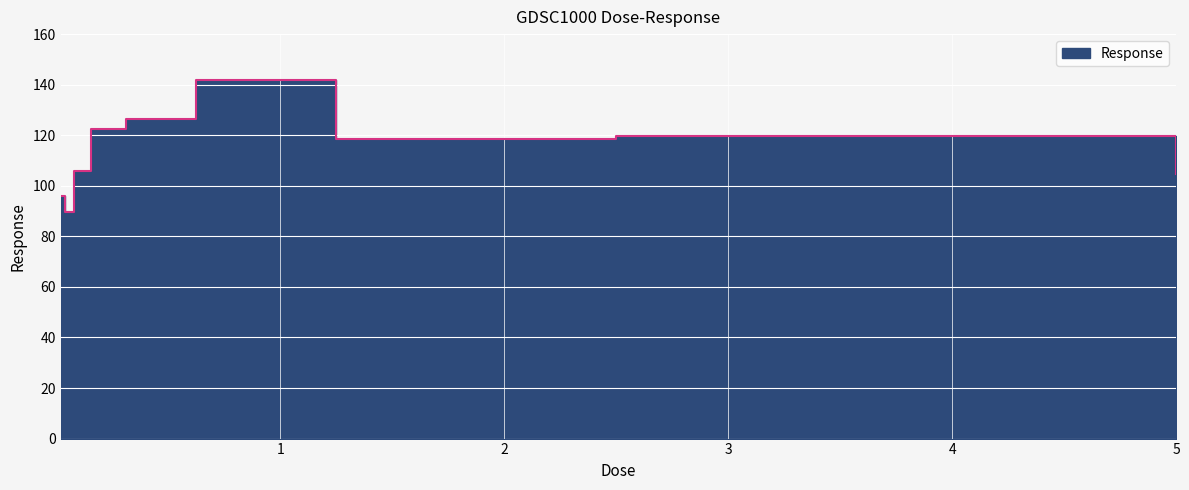

Where is the first local maximum?

0.625